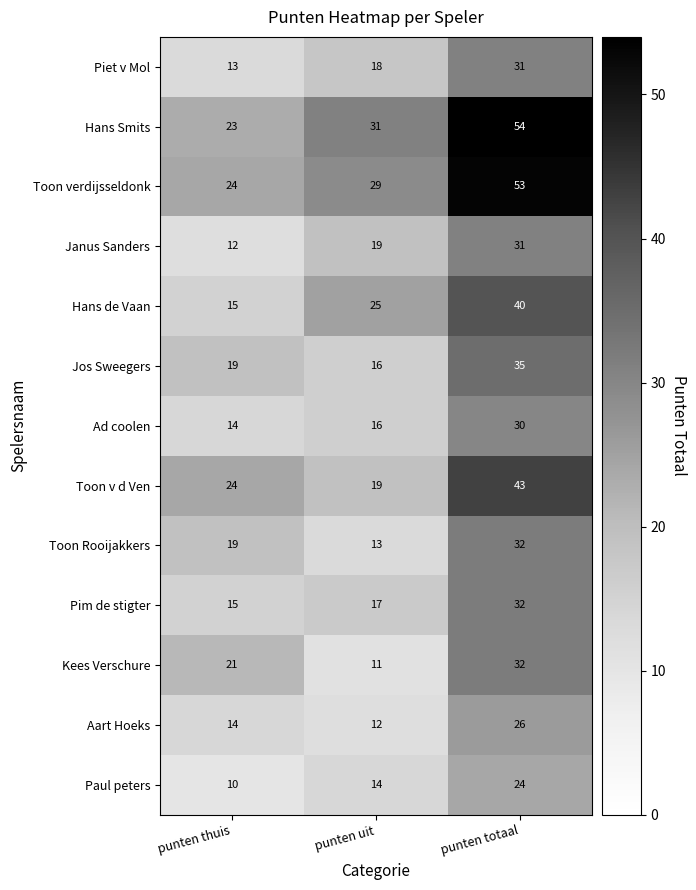

What is the highest value of the Toon verdijsseldonk series?

53